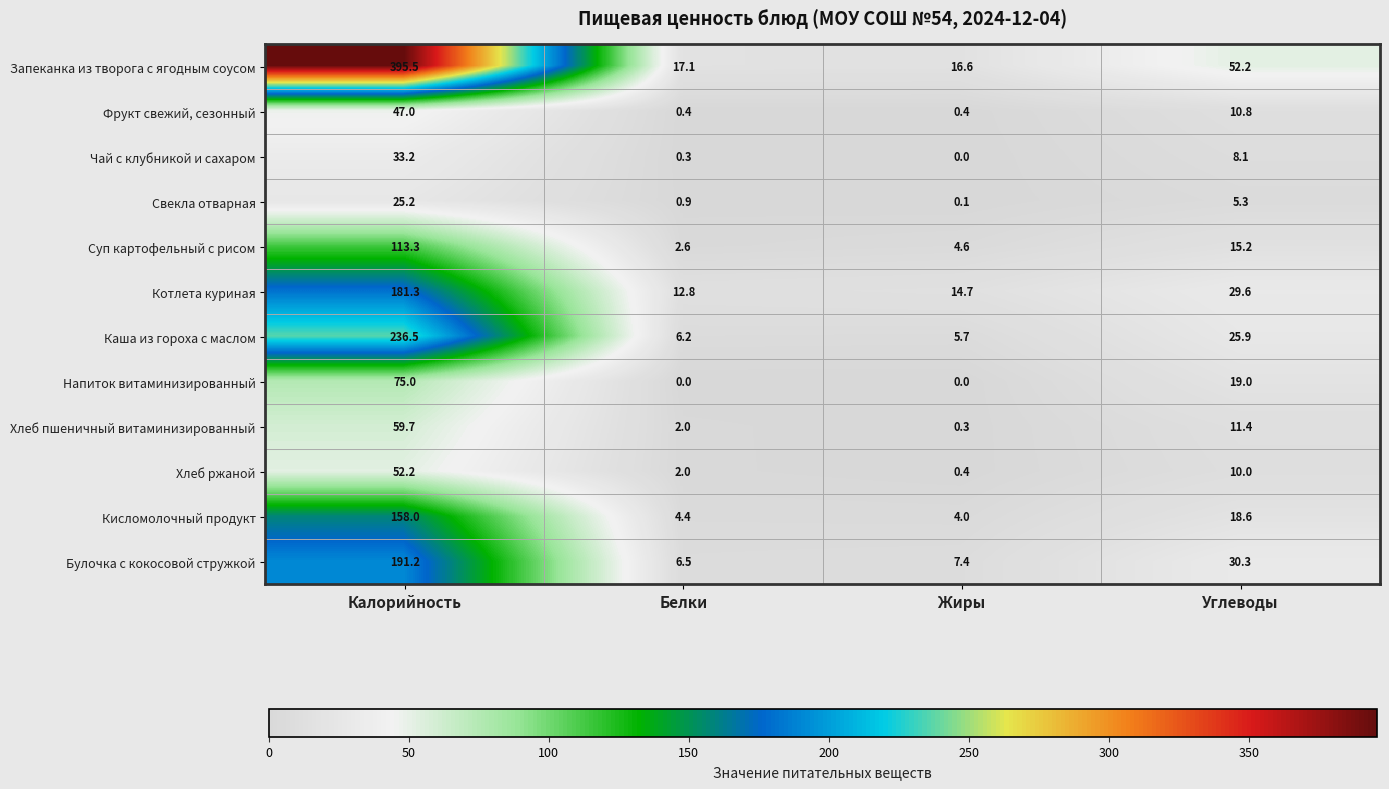

What is the difference between the second highest and second lowest values in the Запеканка из творога с ягодным соусом series?

35.1